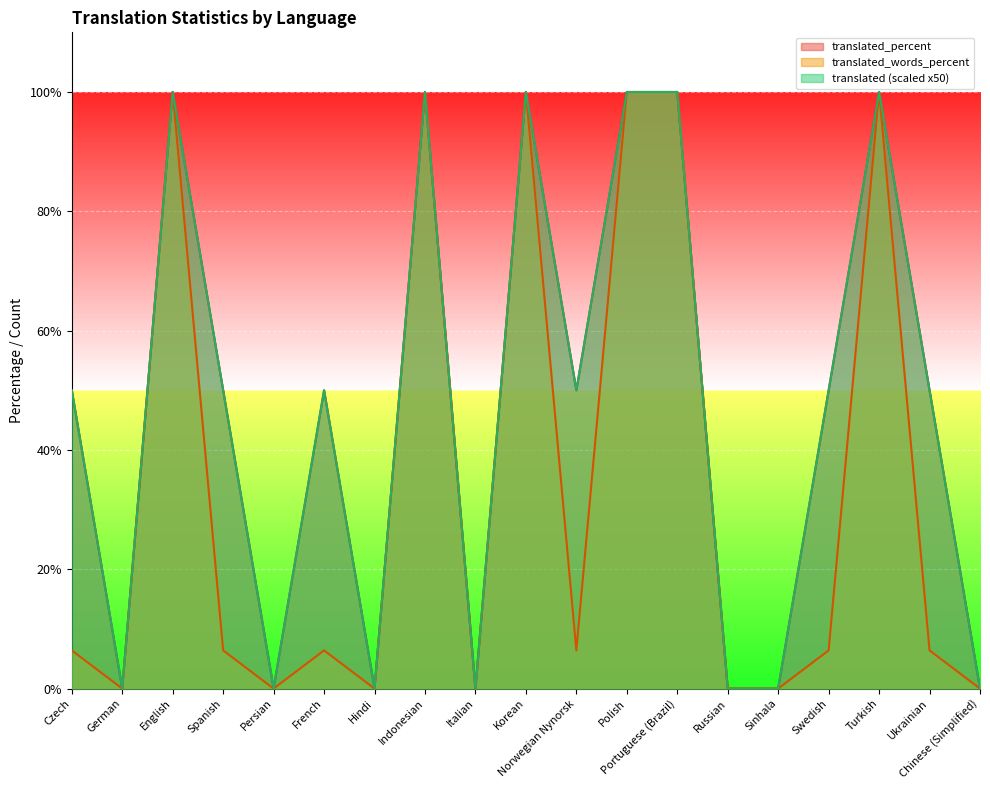

What is the average value of the translated series?

47.4